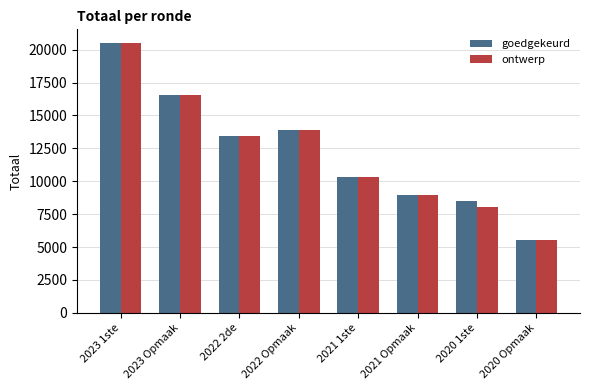

How many groups of bars are there?

8